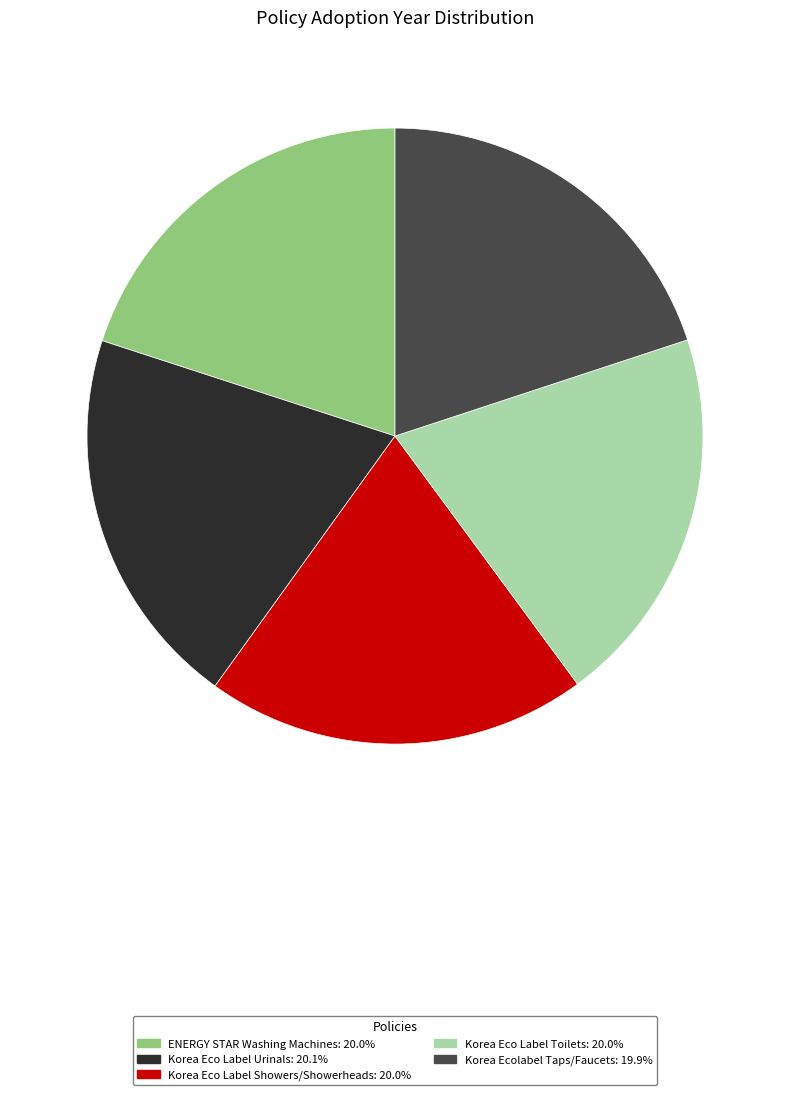

Does any single category account for the majority?

No